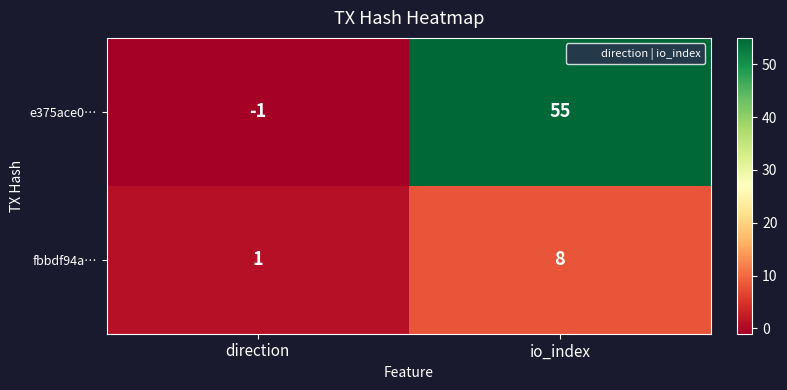

Which category has the lowest value across all series?

direction